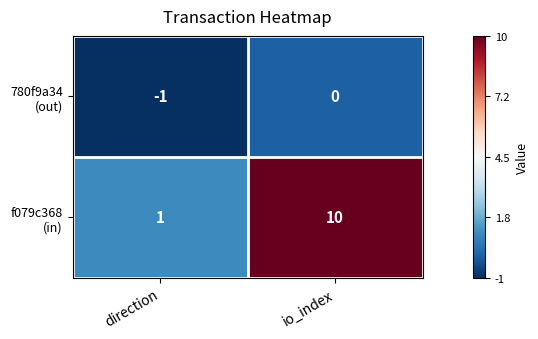

How many categories are shown in the chart?

2